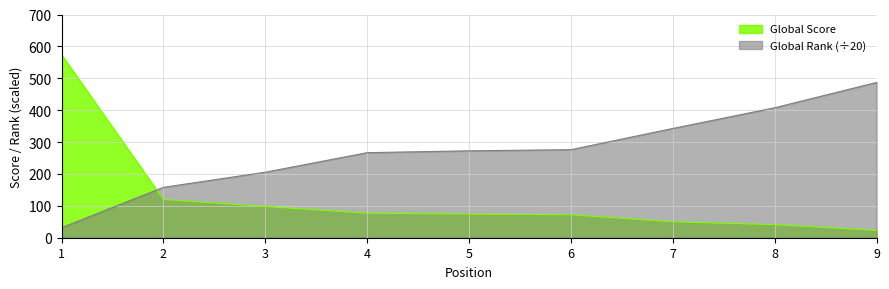

What is the greatest value displayed?

574.0